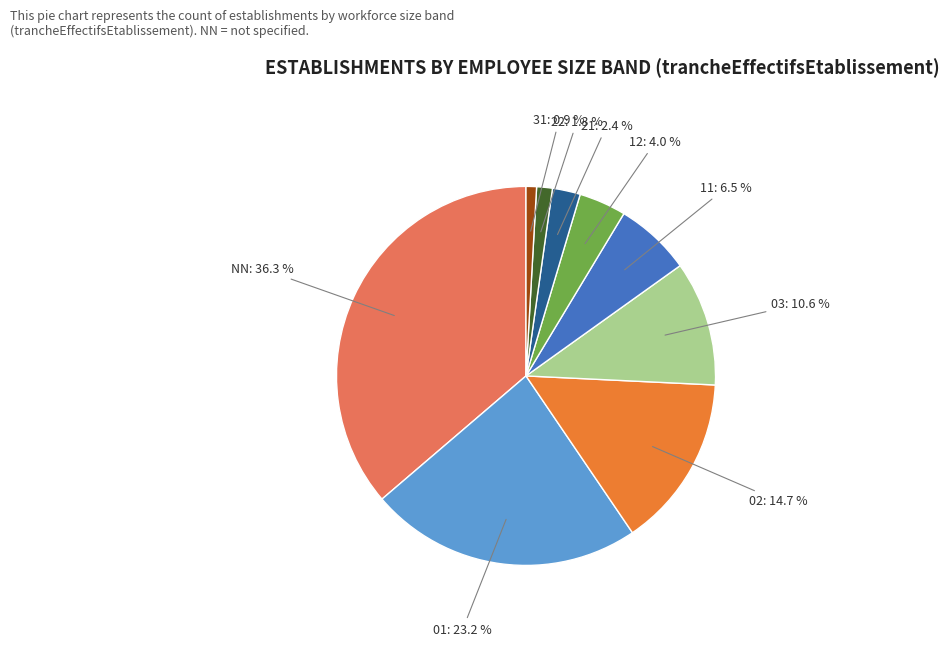

Does any single category account for the majority?

No